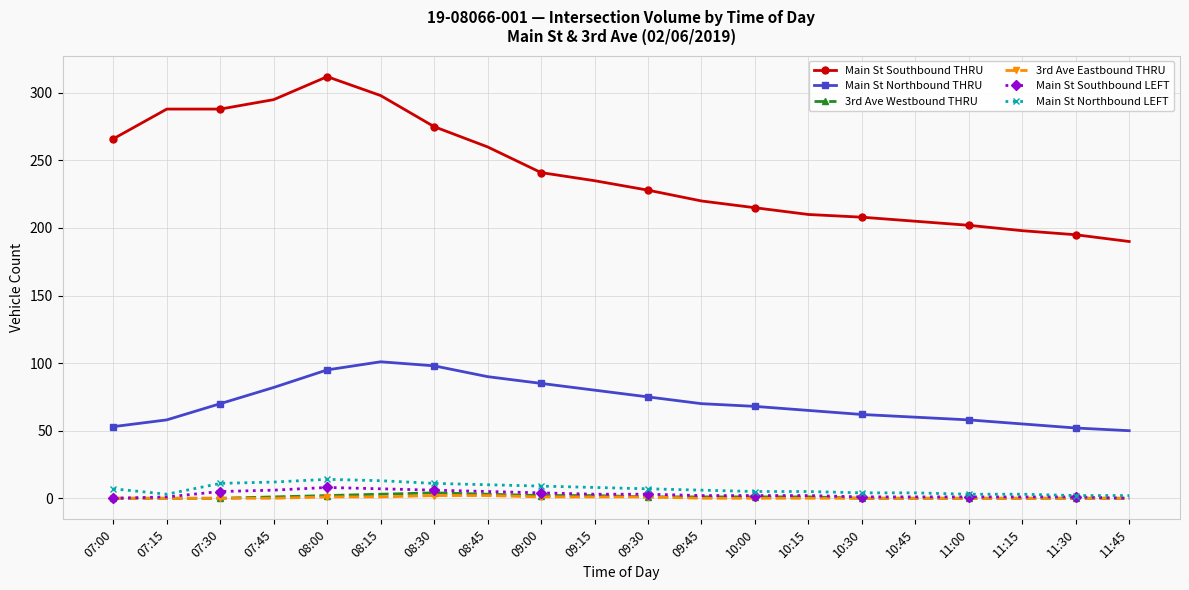

At how many categories does at least one series exceed 123?

20